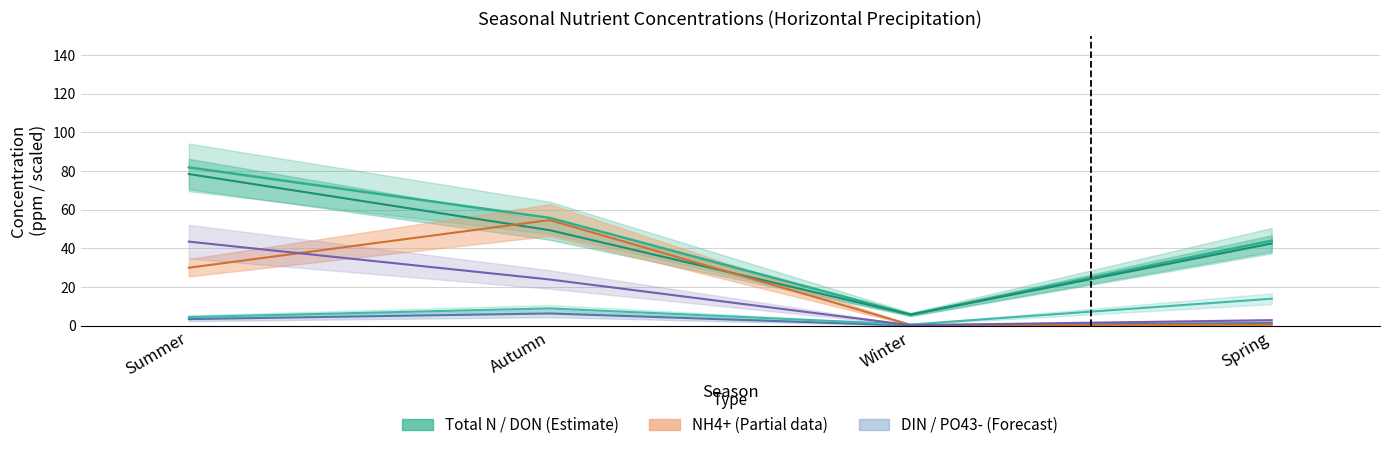

In NH4+, how many points are higher than both neighbors (excluding endpoints)?

1